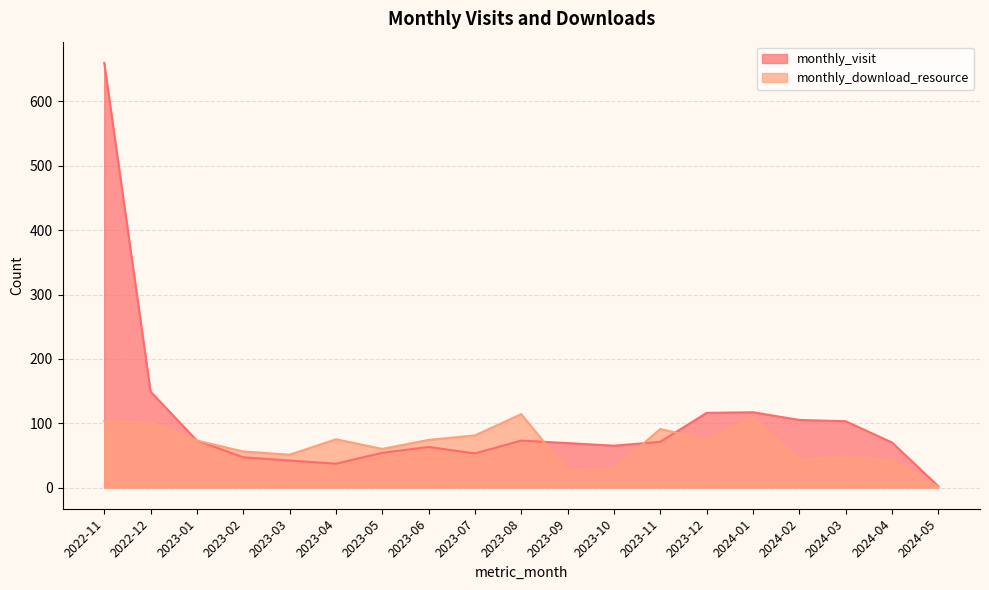

Read the monthly_download_resource value at 2023-01, to the nearest 50.

50